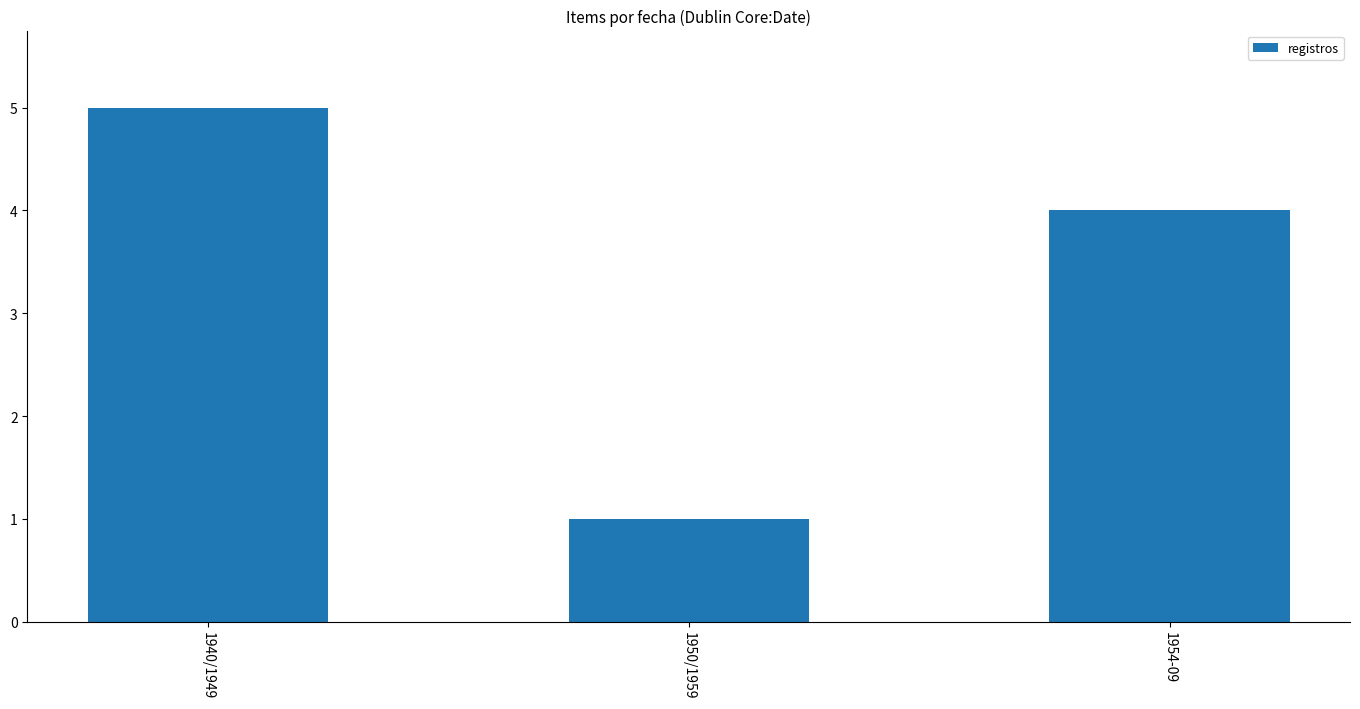

What is the change in value from 1950/1959 to 1954-09?

+3